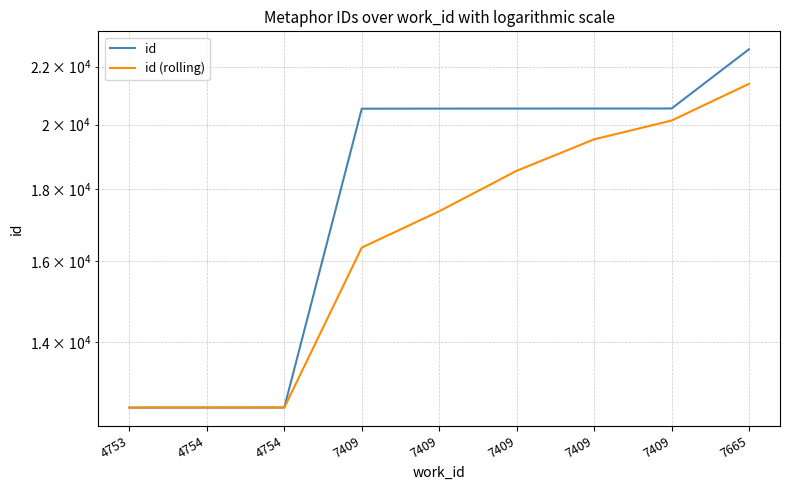

Reading left to right, list all the values displayed in this chart.

id: 12580.0	12581.0	12582.0	20532.0	20535.0	20537.0	20538.0	20539.0	22633.0
id (rolling): 12580.0	12580.5	12581.0	16352.0	17355.2	18545.2	19526.2	20137.0	21386.4